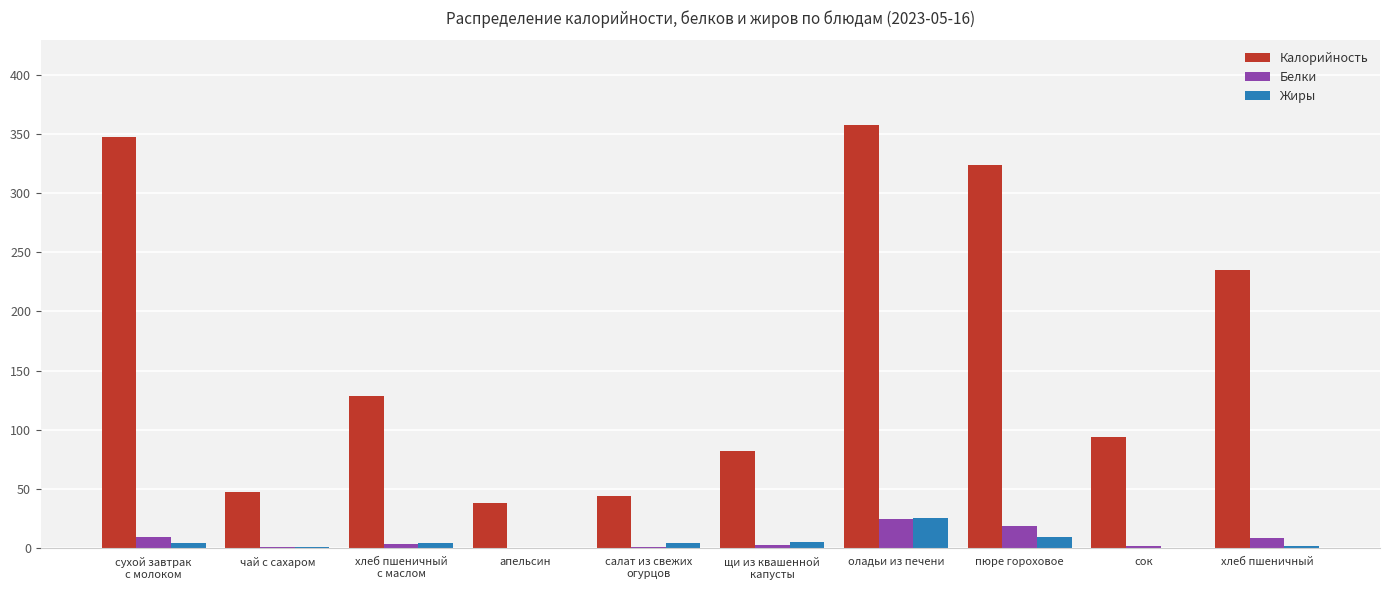

Which series has the largest total across all categories?

Калорийность